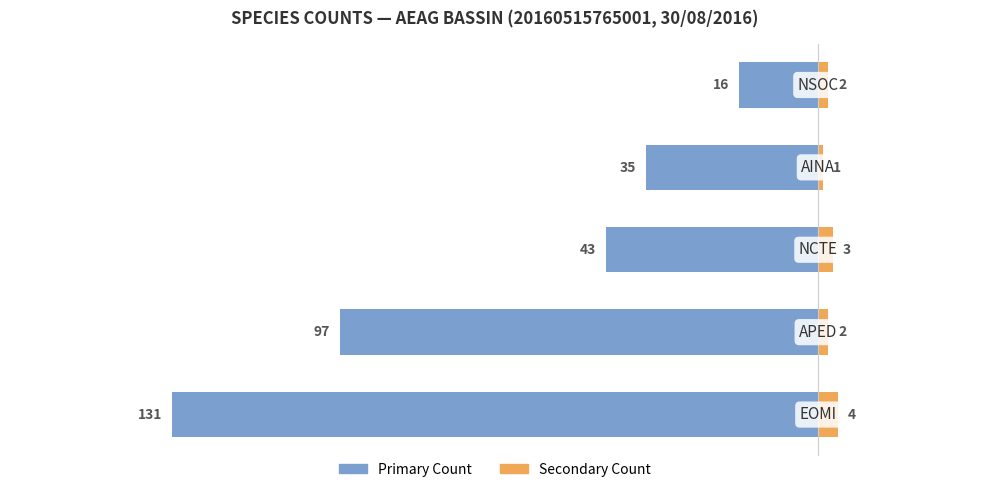

Is it true that Primary Count equals -35 at 3?

True